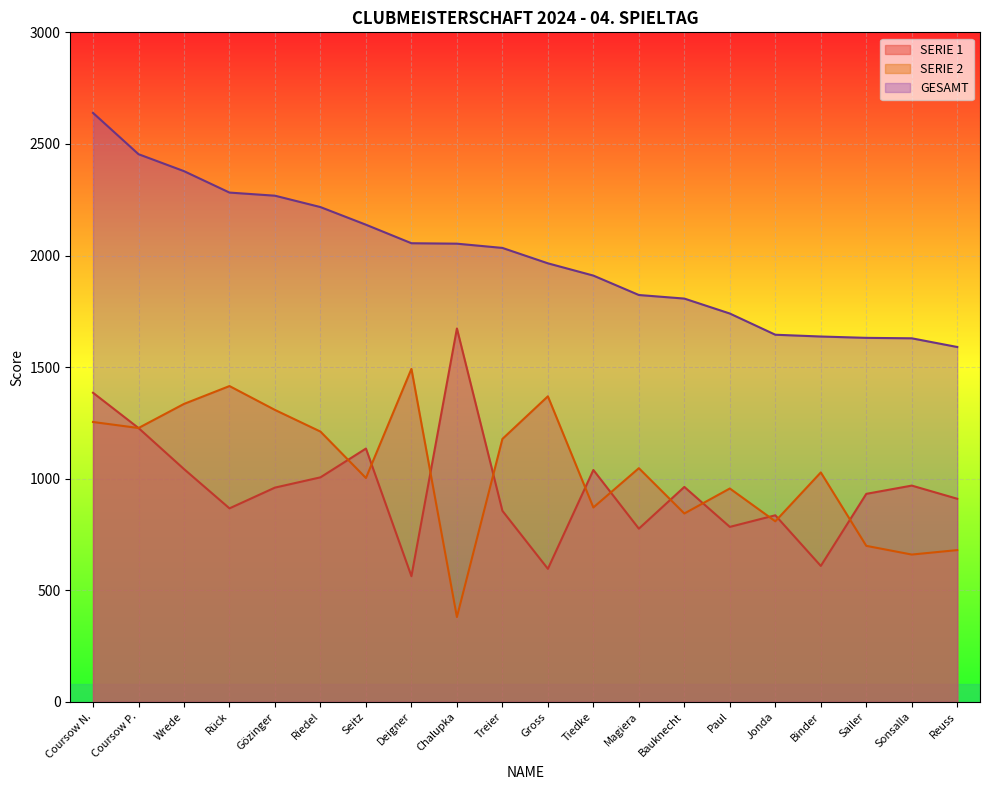

What is the difference between the SERIE 1 values at Gross and Chalupka?

1077